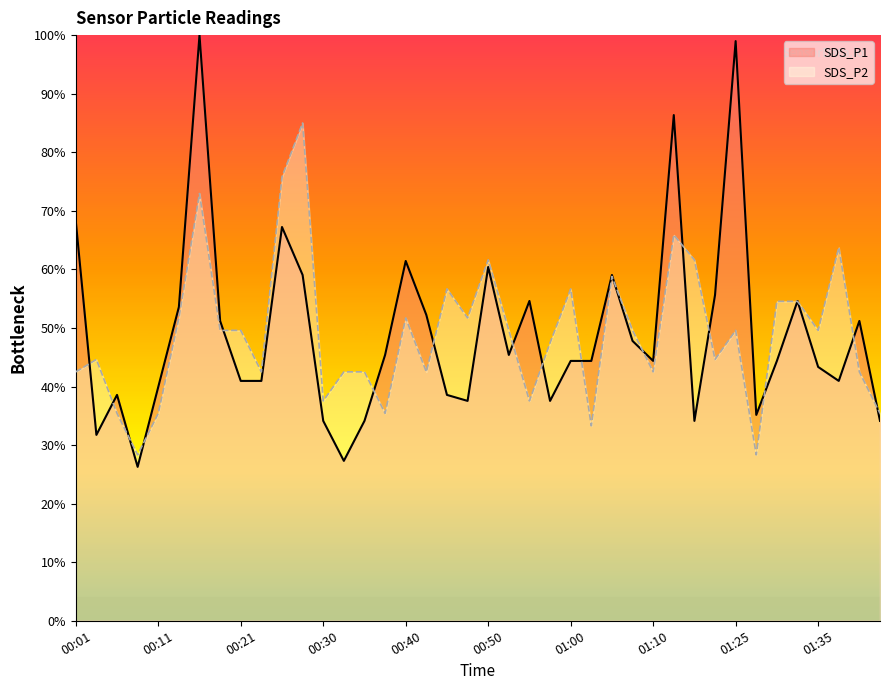

Which series has the largest range (max minus min)?

SDS_P1